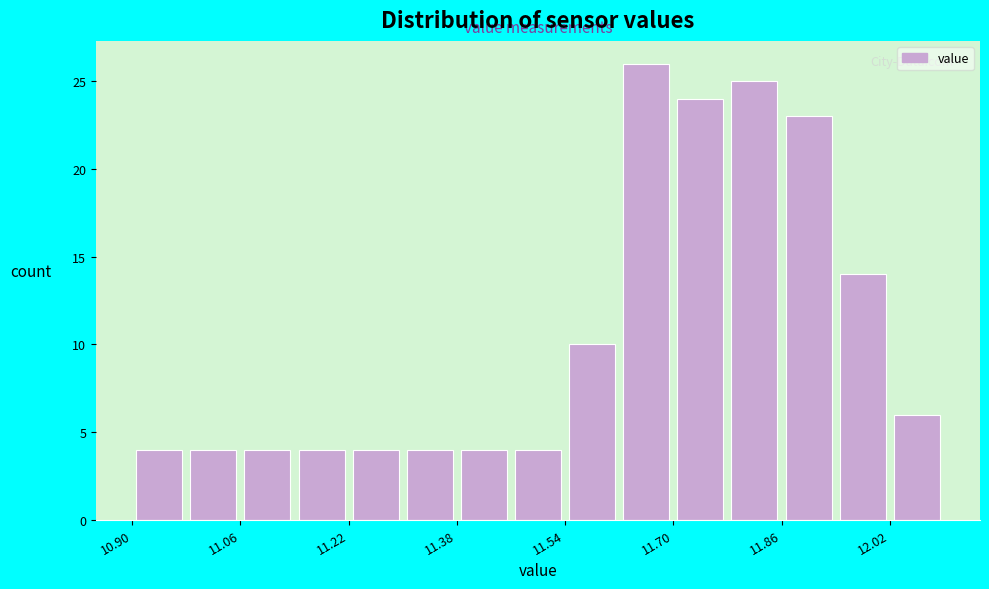

How tall is the bar that spans 11.94 to 12.02 on the x-axis? The values are not printed on the chart, so give them approximately, as read against the axis.

14